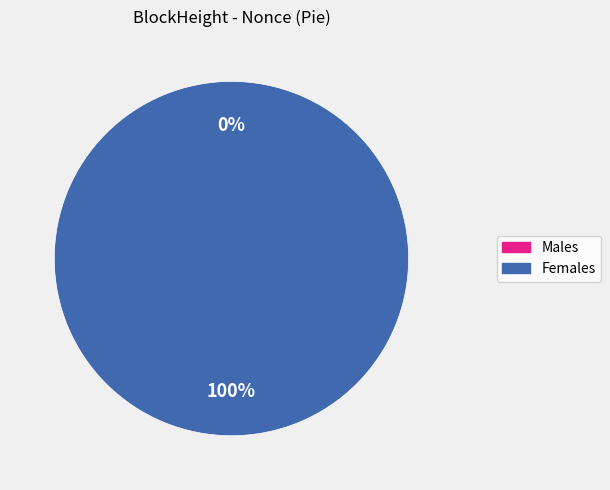

To the nearest percent, what is the combined percentage of 333562 and 333539?

100%